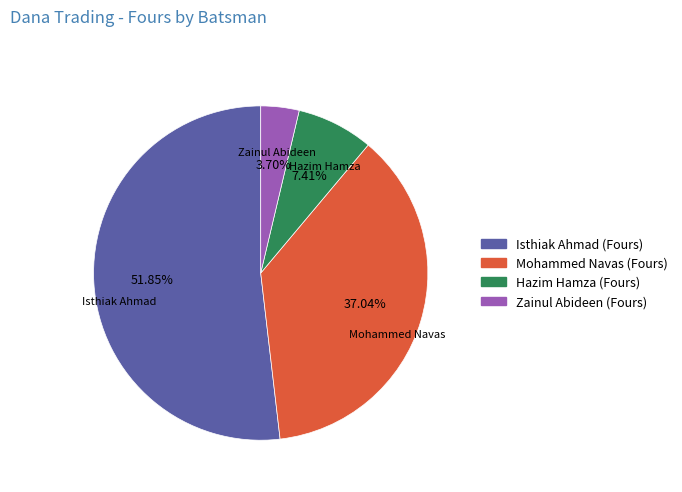

To the nearest percent, what percentage of the pie is Isthiak Ahmad (Fours)?

52%